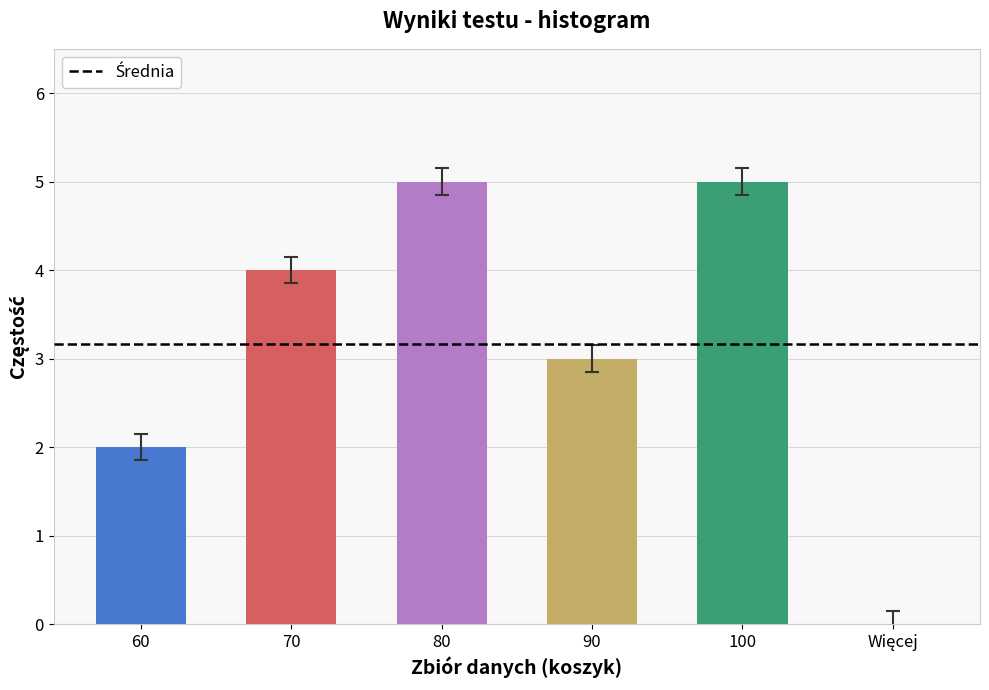

Count the number of data series in this chart.

1